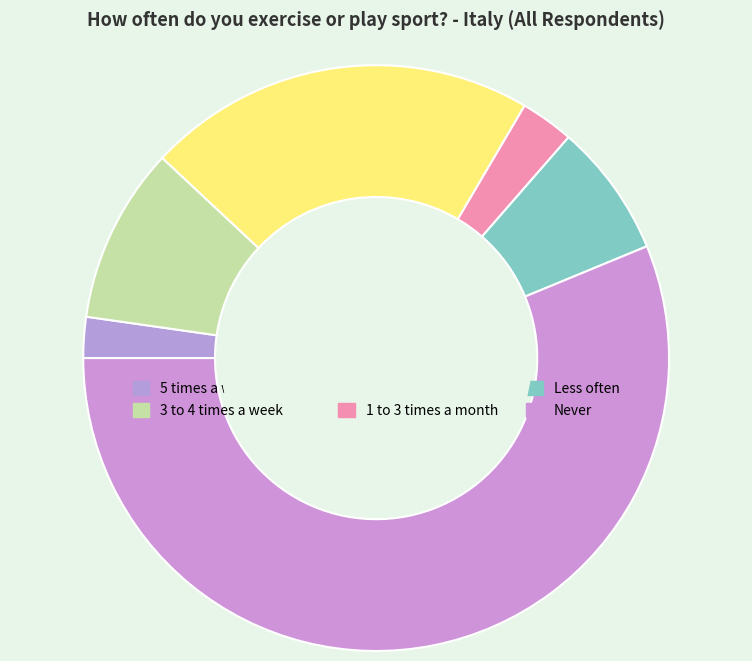

Is Never the majority of the pie?

Yes